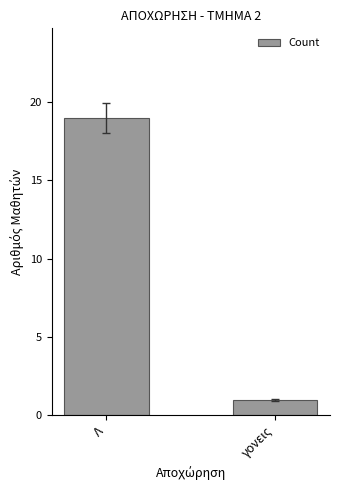

What is the ratio of the value at γονεις to the value at Λ?

0.1